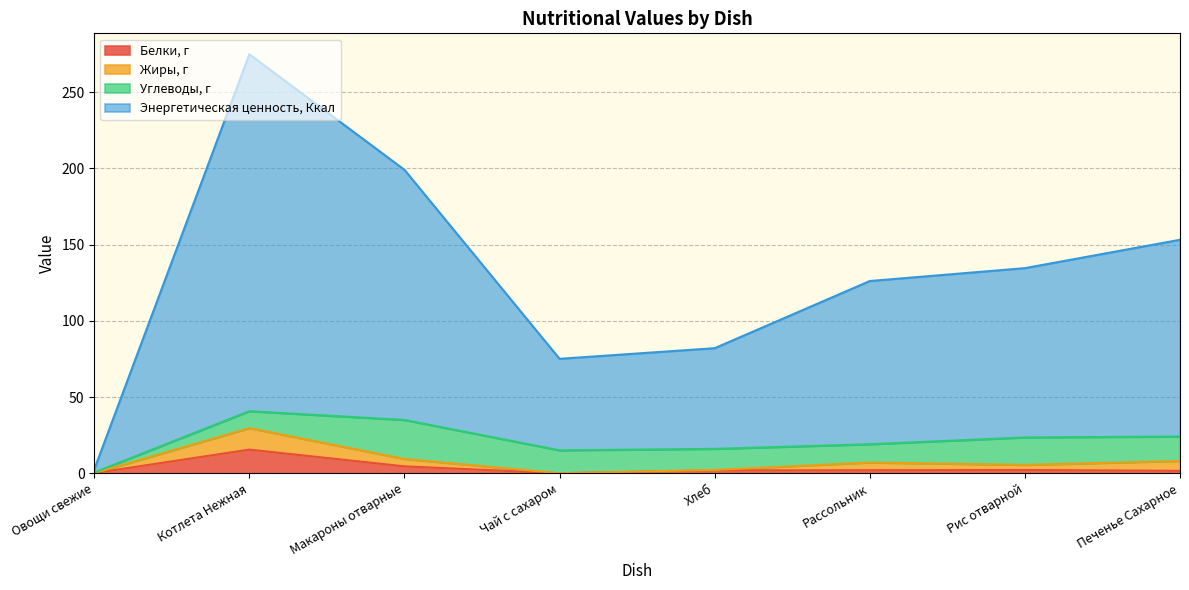

The value of Белки, г at Котлета Нежная is 9.0. True or false?

False